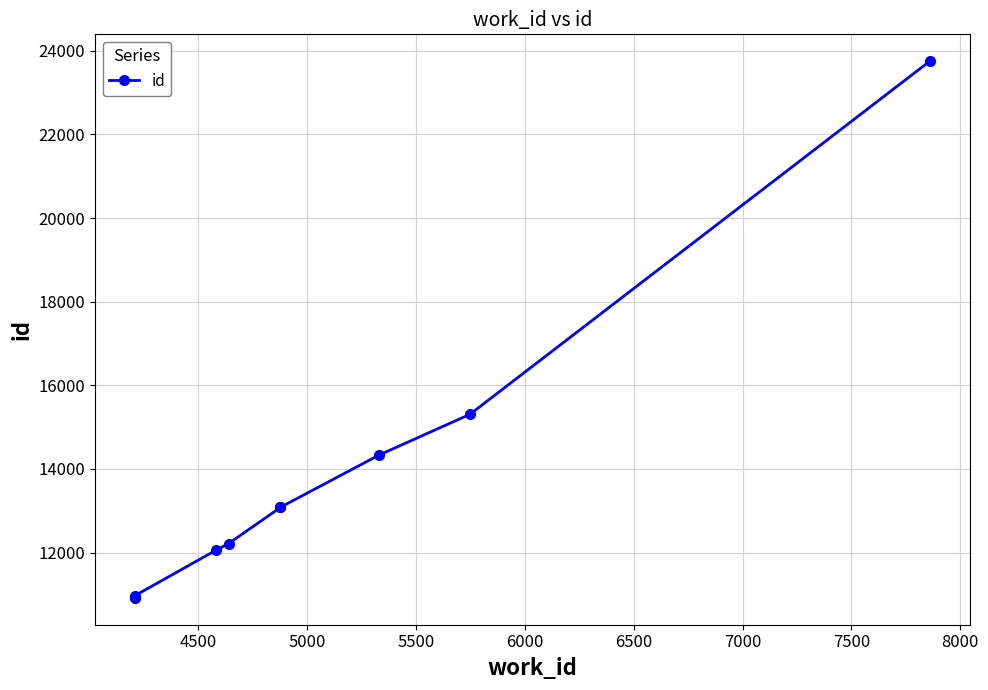

True or false: the data has more than 0 interior local peaks.

False